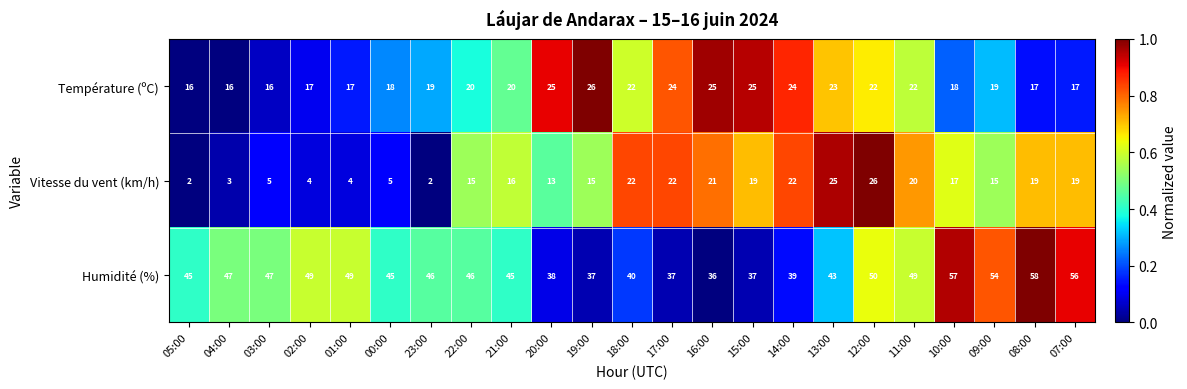

At 21:00, list the series in order from largest to smallest.

Humidité (%), Température (ºC), Vitesse du vent (km/h)